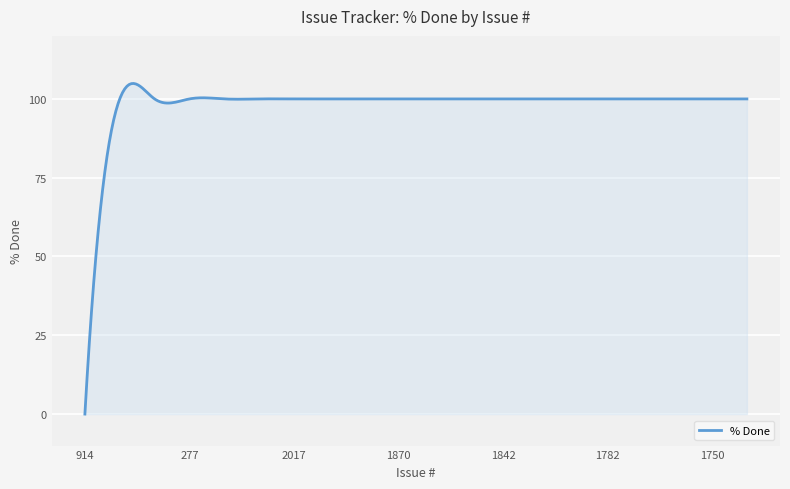

What is the maximum value shown in the chart?

104.9